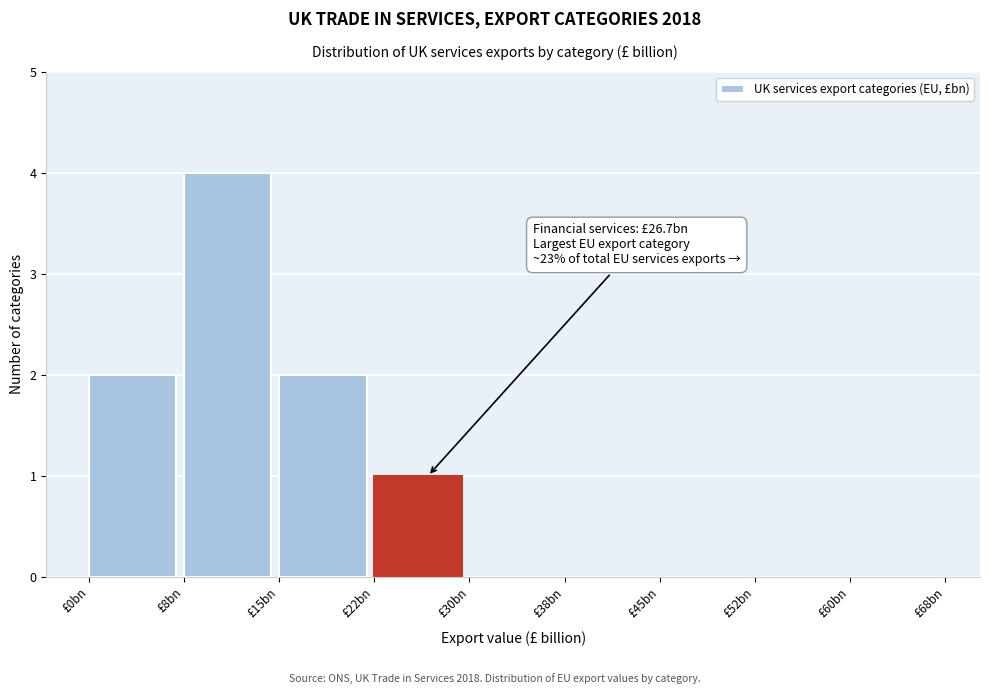

Reading left to right, transcribe all the data shown in this chart.

£0bn=2	£8bn=4	£15bn=2	£22bn=1	£30bn=0	£38bn=0	£45bn=0	£52bn=0	£60bn=0